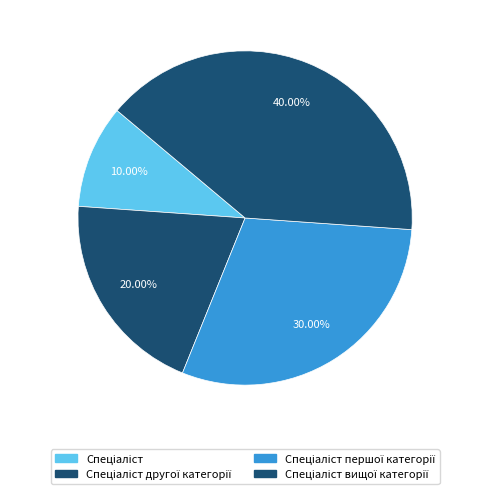

How many segments does this pie chart have?

4